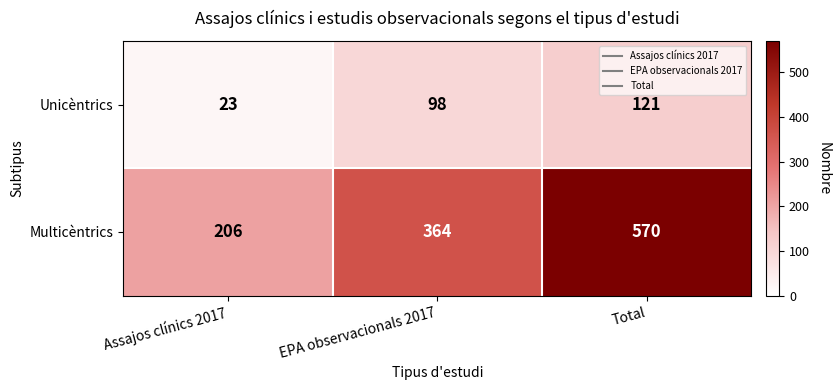

Reading left to right, list all the values displayed in this chart.

Unicèntrics: Assajos clínics 2017=23	EPA observacionals 2017=98	Total=121
Multicèntrics: Assajos clínics 2017=206	EPA observacionals 2017=364	Total=570